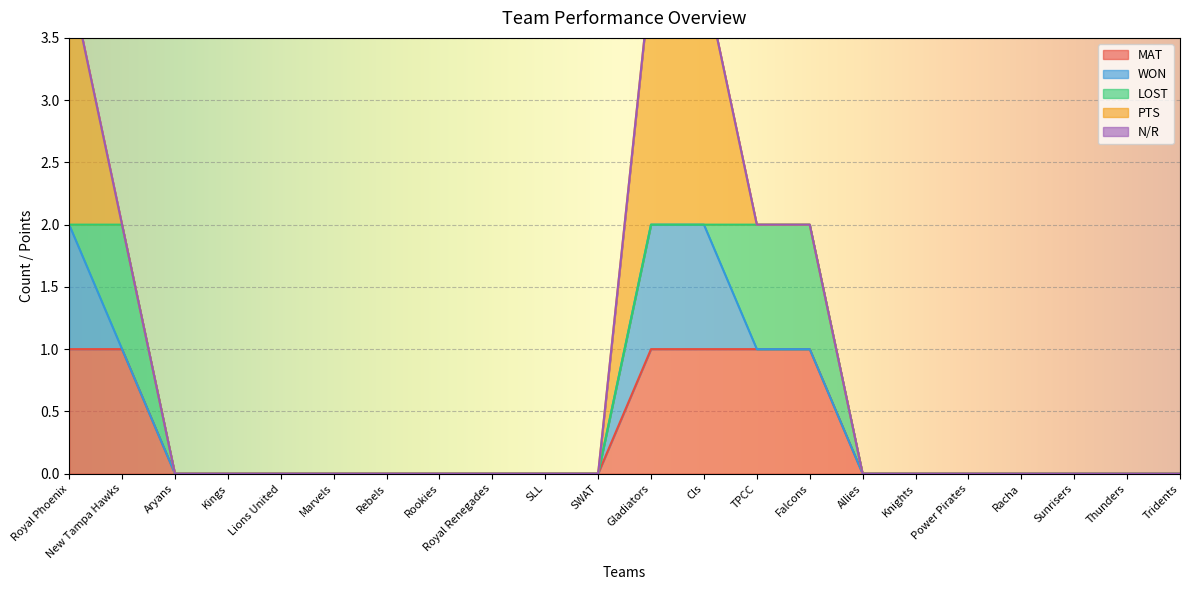

Which label corresponds to the smallest value in the chart?

Aryans